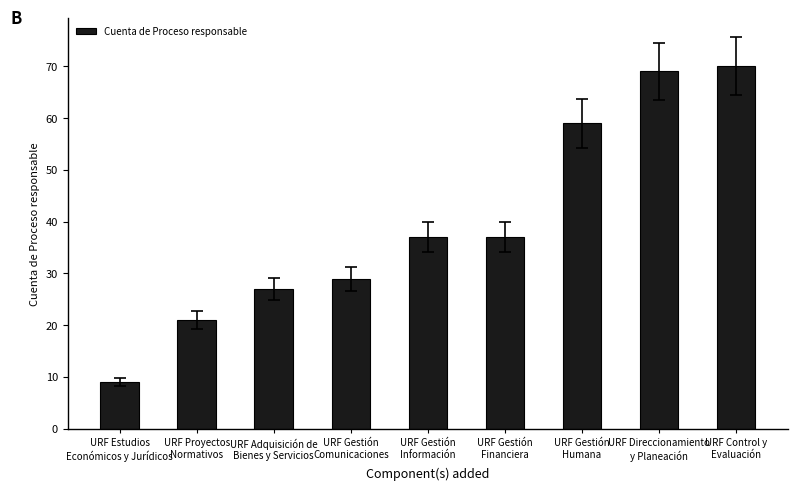

Are the bars horizontal?

No